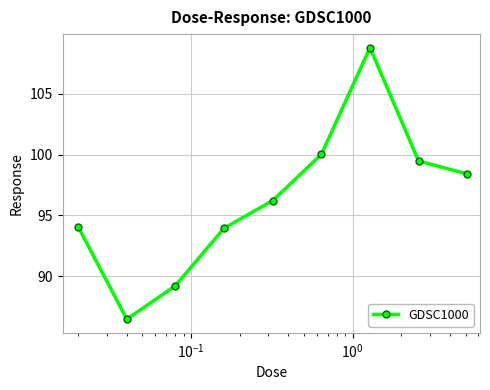

How many points are higher than both their immediate neighbors (excluding endpoints)?

1